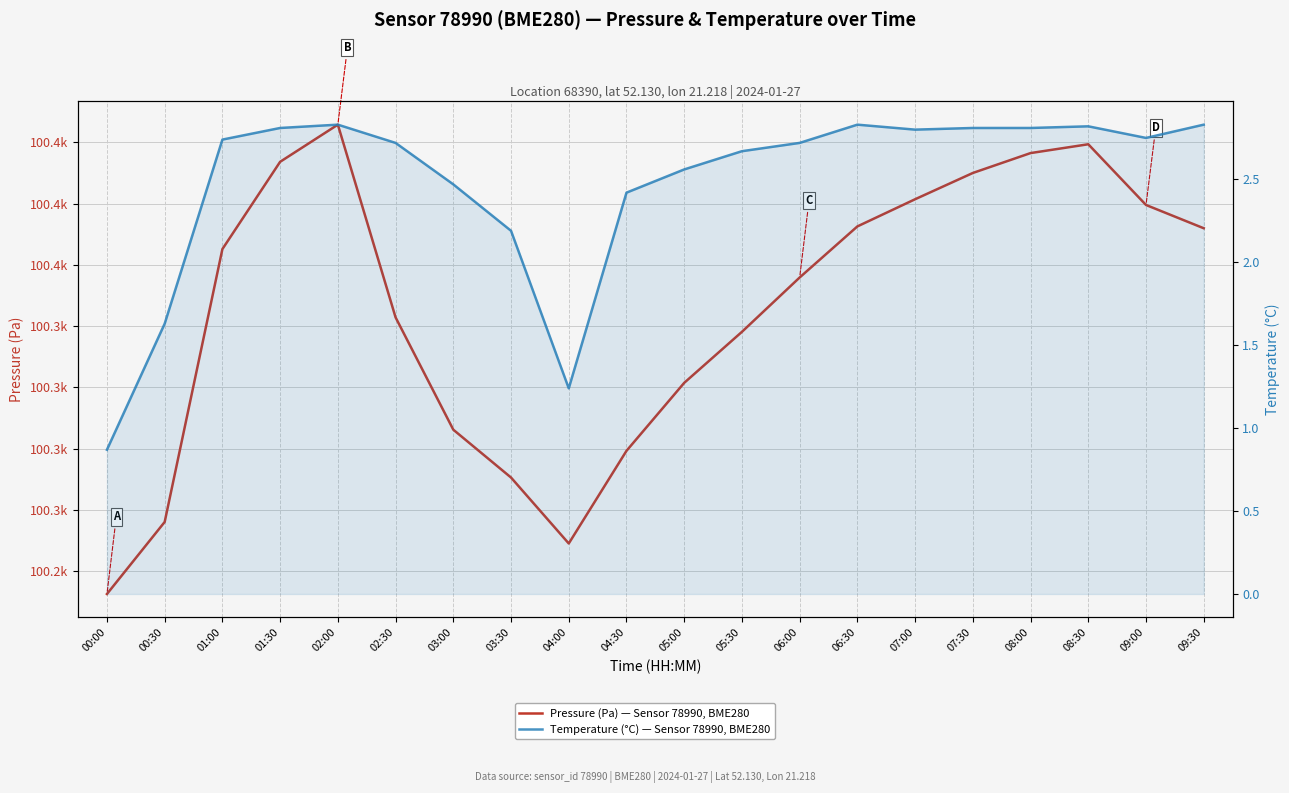

Is the value of Temperature (°C) — Sensor 78990, BME280 at 06:00 greater than the value of Pressure (Pa) — Sensor 78990, BME280 at 09:30?

No